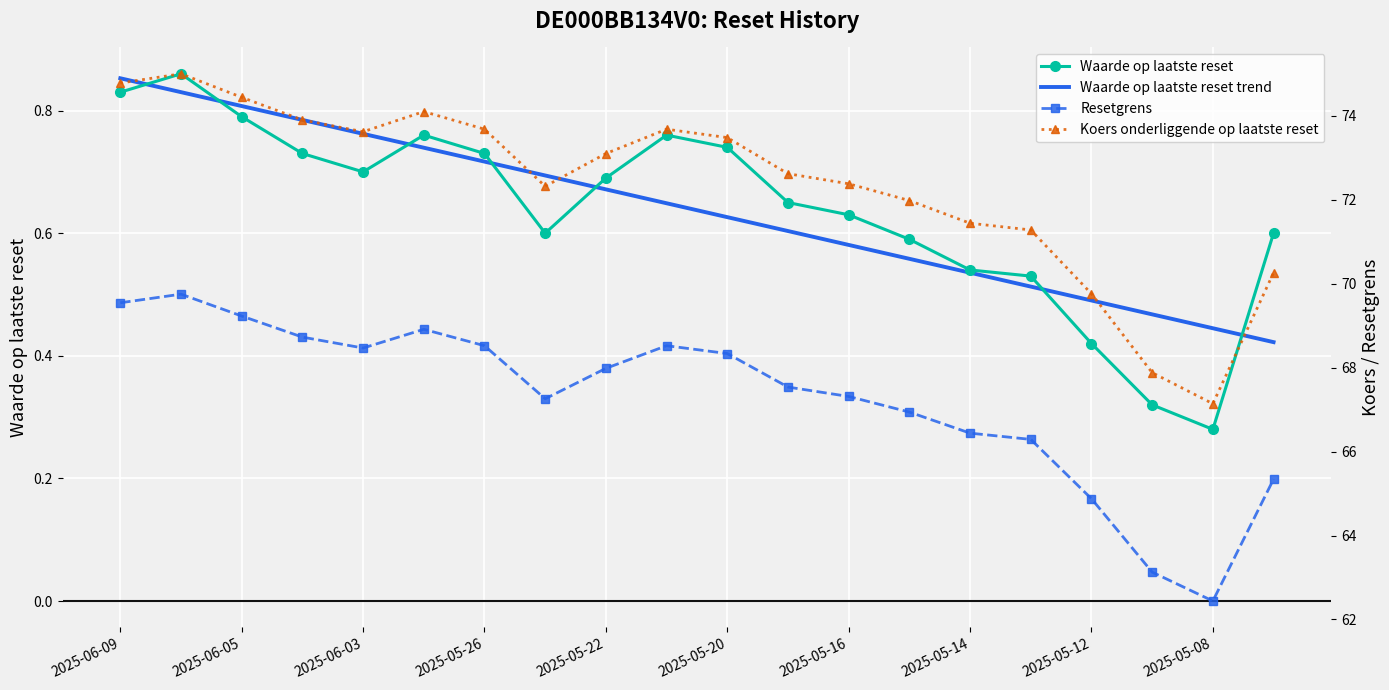

Reading left to right, list all the values displayed in this chart.

Waarde op laatste reset: 0.8	0.9	0.8	0.7	0.7	0.8	0.7	0.6	0.7	0.8	0.7	0.7	0.6	0.6	0.5	0.5	0.4	0.3	0.3	0.6
Waarde op laatste reset trend: 0.9	0.8	0.8	0.8	0.8	0.7	0.7	0.7	0.7	0.6	0.6	0.6	0.6	0.6	0.5	0.5	0.5	0.5	0.4	0.4
Resetgrens: 69.5	69.8	69.2	68.7	68.5	68.9	68.5	67.3	68.0	68.5	68.3	67.5	67.3	66.9	66.4	66.3	64.9	63.1	62.4	65.3
Koers onderliggende op laatste reset: 74.8	75.0	74.4	73.9	73.6	74.1	73.7	72.3	73.1	73.7	73.5	72.6	72.4	72.0	71.4	71.3	69.8	67.9	67.1	70.3